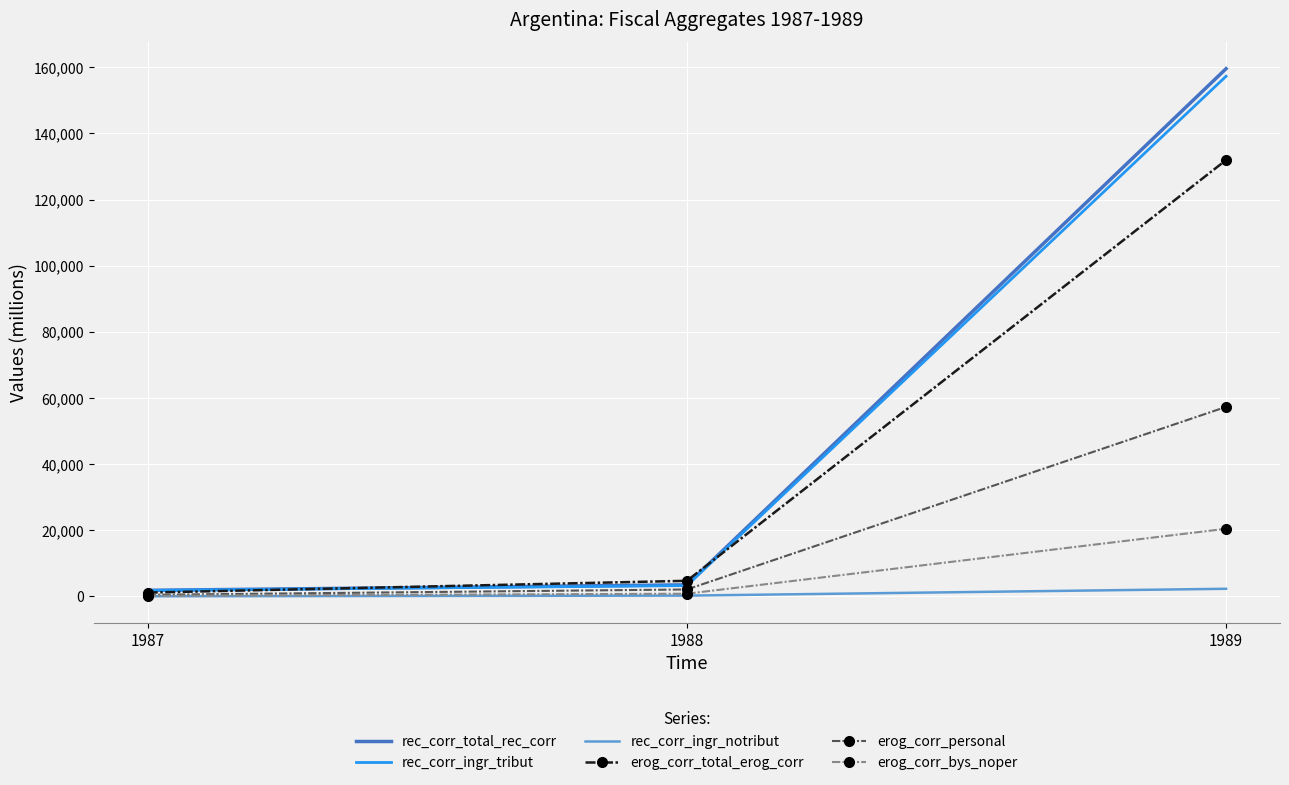

True or false: erog_corr_total_erog_corr has a value of 131939.4 at 1989.

True